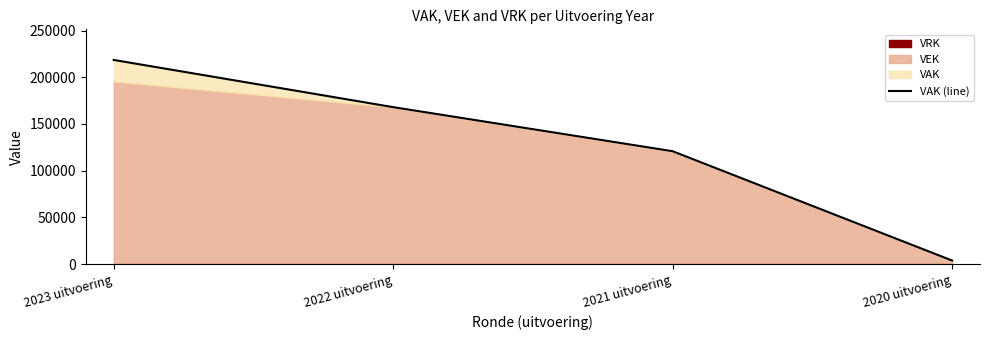

Rank the categories by value from highest to lowest.

2023 uitvoering, 2022 uitvoering, 2021 uitvoering, 2020 uitvoering